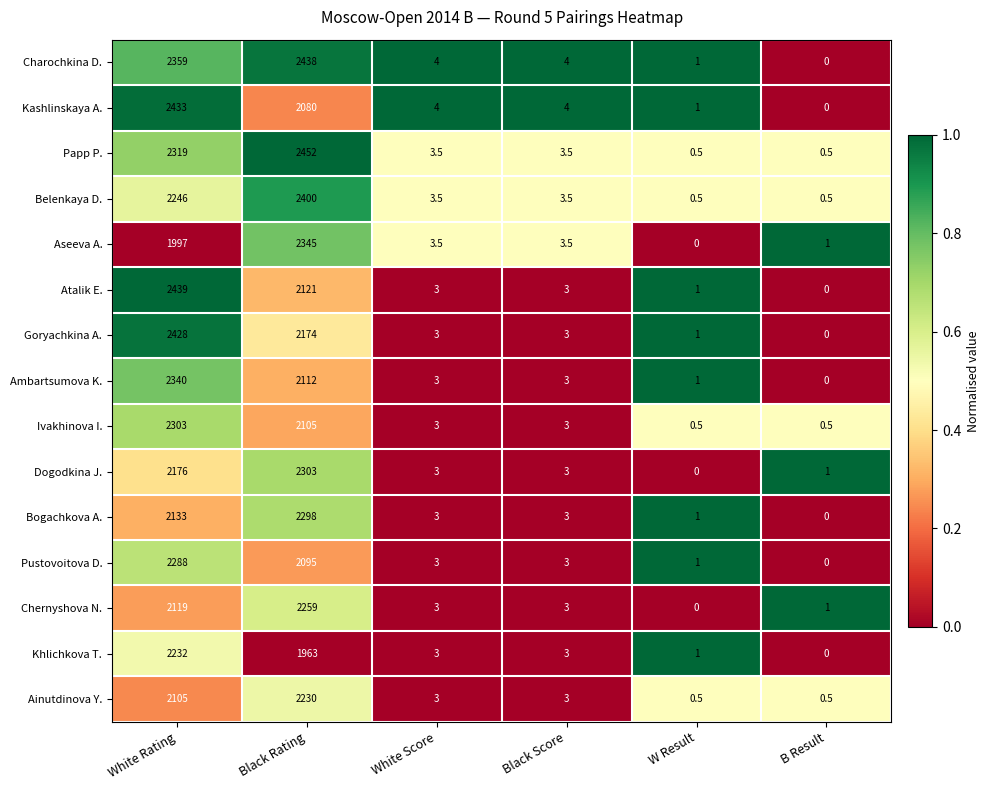

True or false: Aseeva A. has a value of 3.5 at White Score.

True